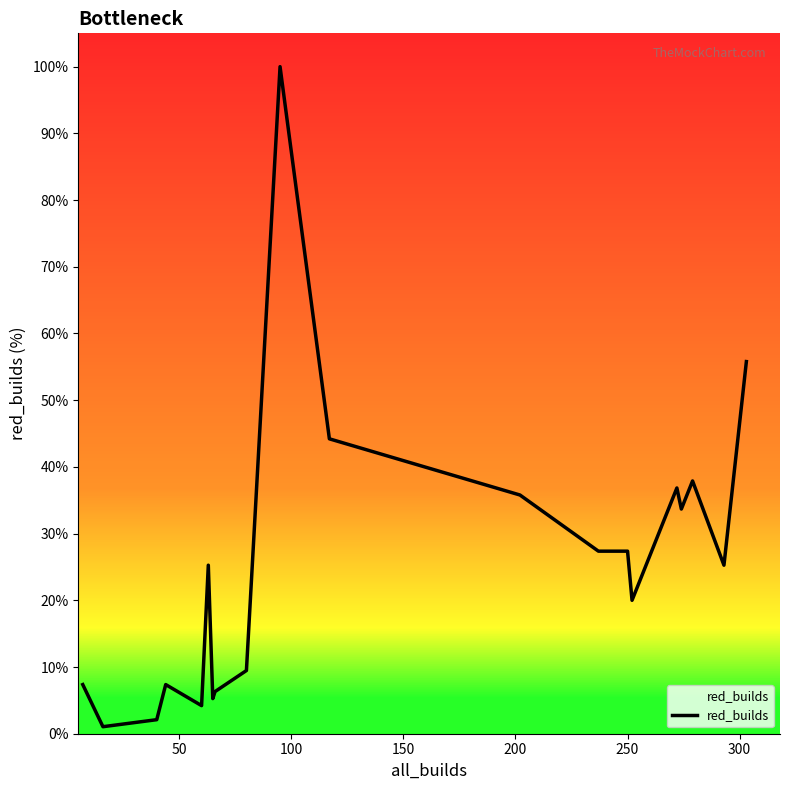

What is the difference between the maximum and minimum values?

98.9